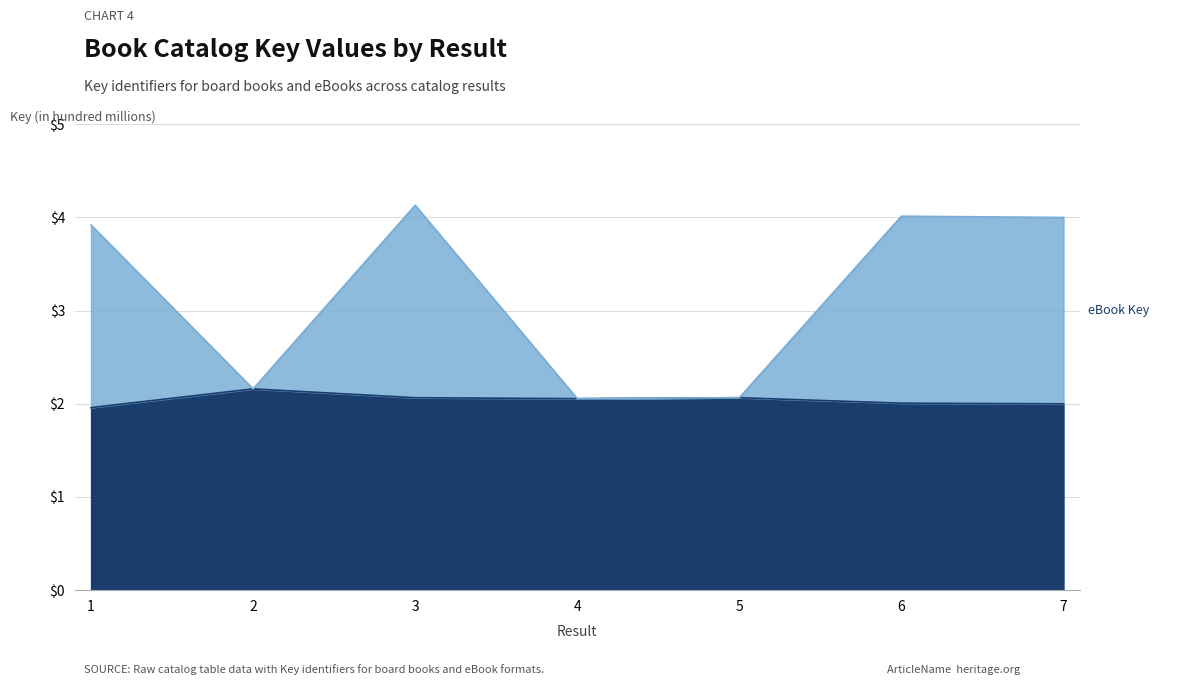

What are all the series names shown in the legend?

Board Book Key, eBook Key